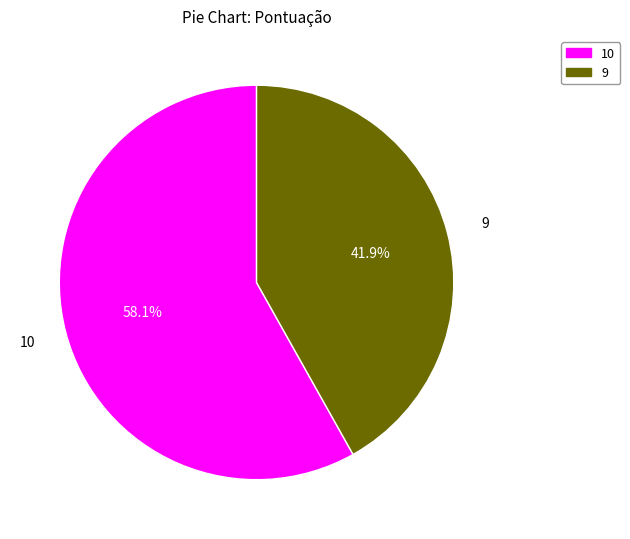

Count the number of slices in the pie.

2